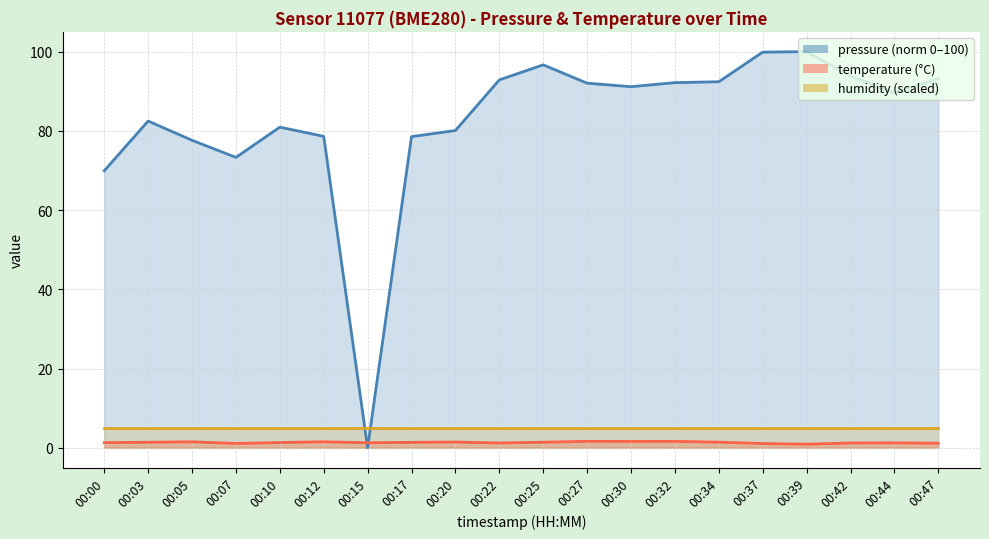

The pressure series shows 89.6 at 00:44. True or false?

True